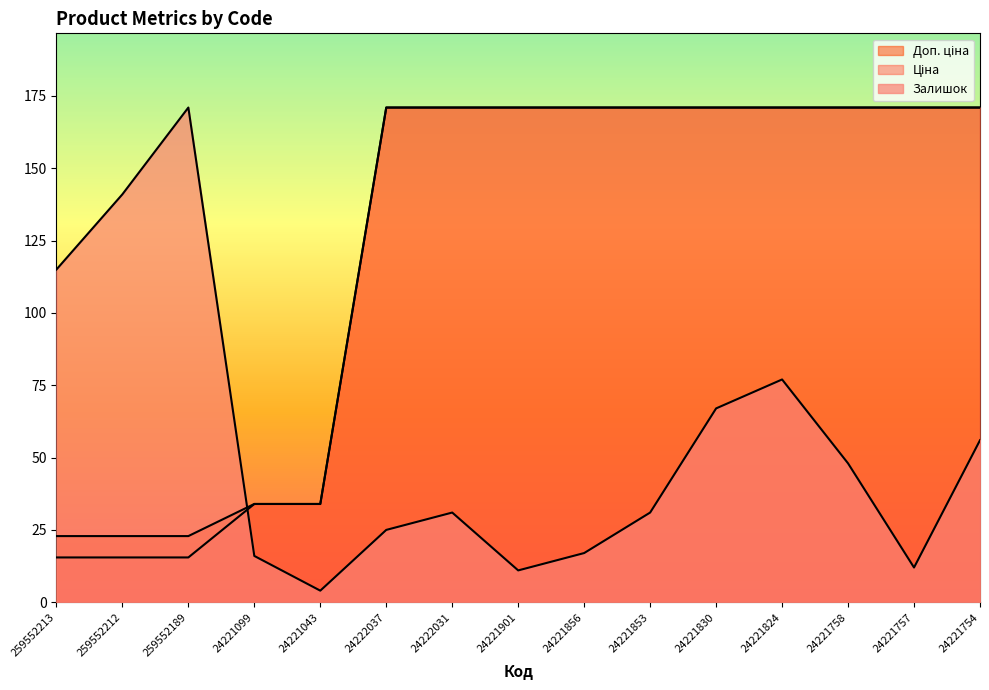

Which has a higher value, 24221043 or 259552212?

259552212